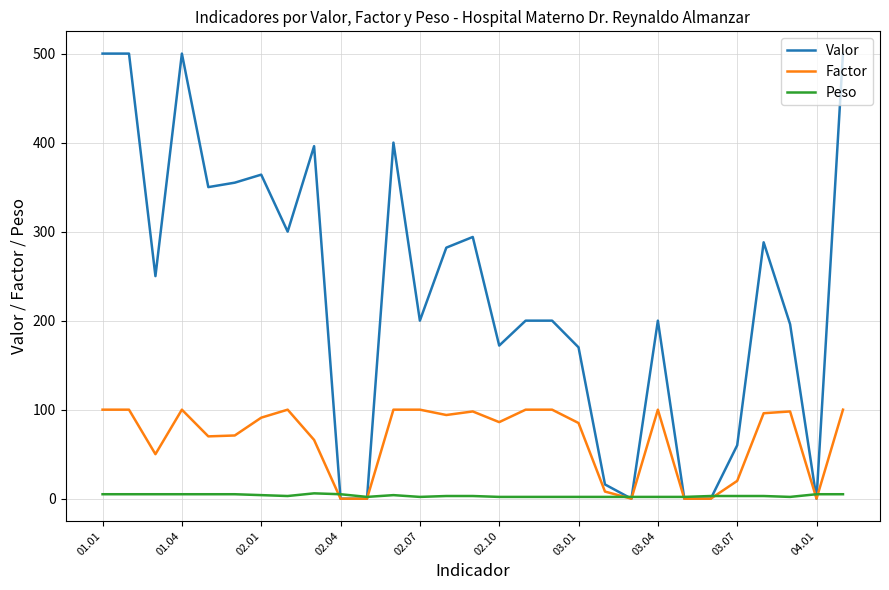

Which series has the largest total across all categories?

Valor